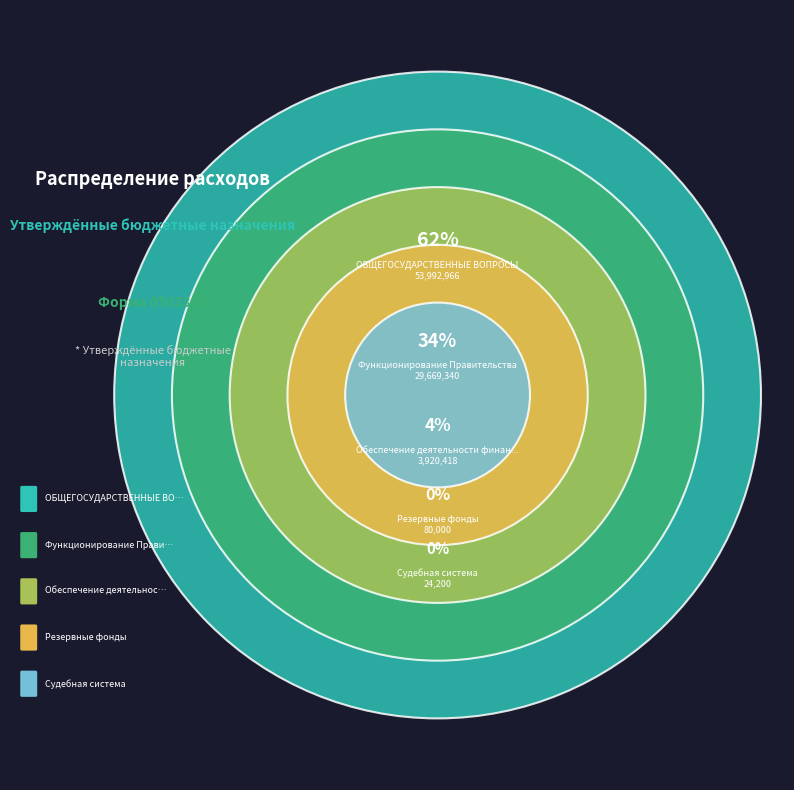

To the nearest percent, what is the combined percentage of Судебная система and Функционирование Правительства?

34%